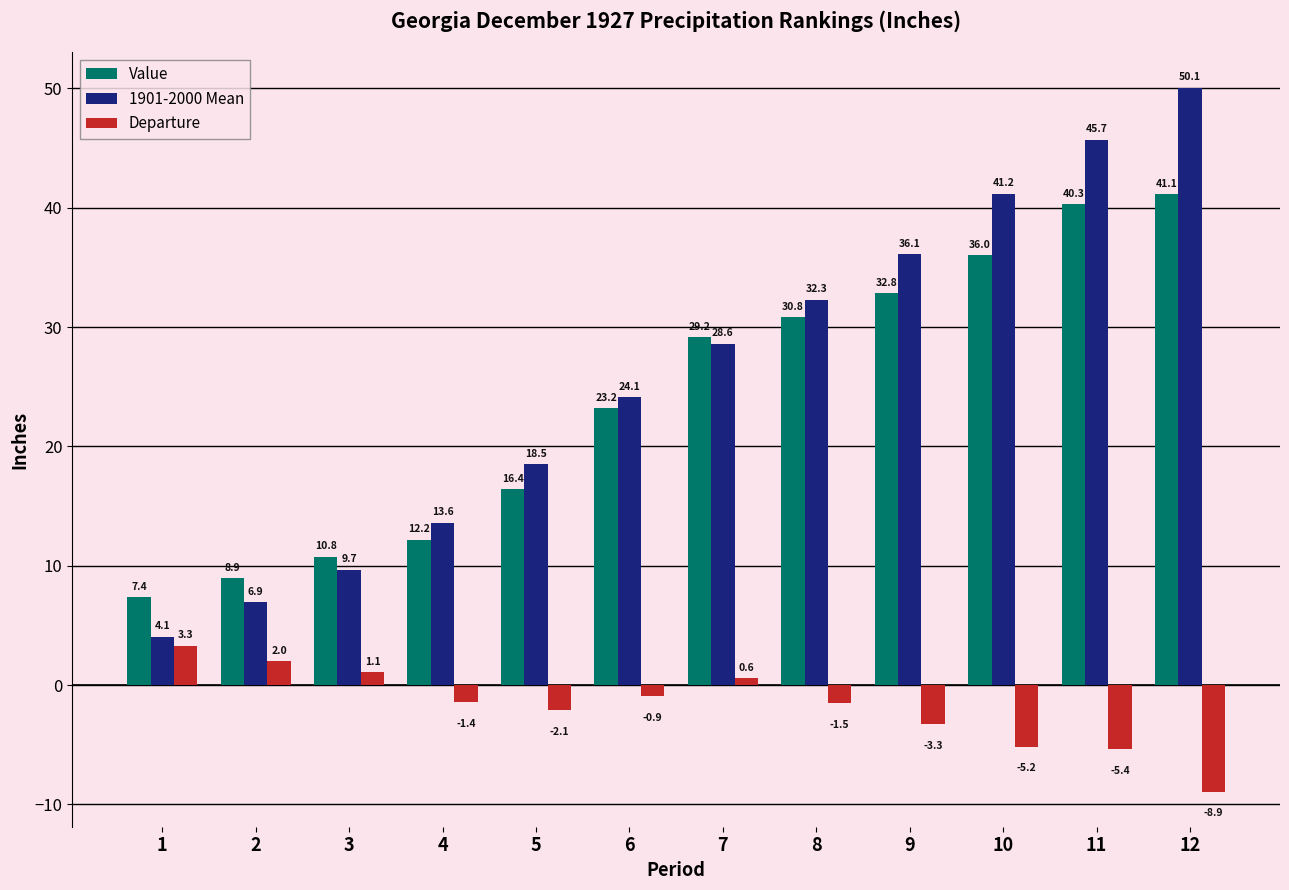

Is the value of 1901-2000 Mean at 6 greater than the value of Value at 6?

Yes